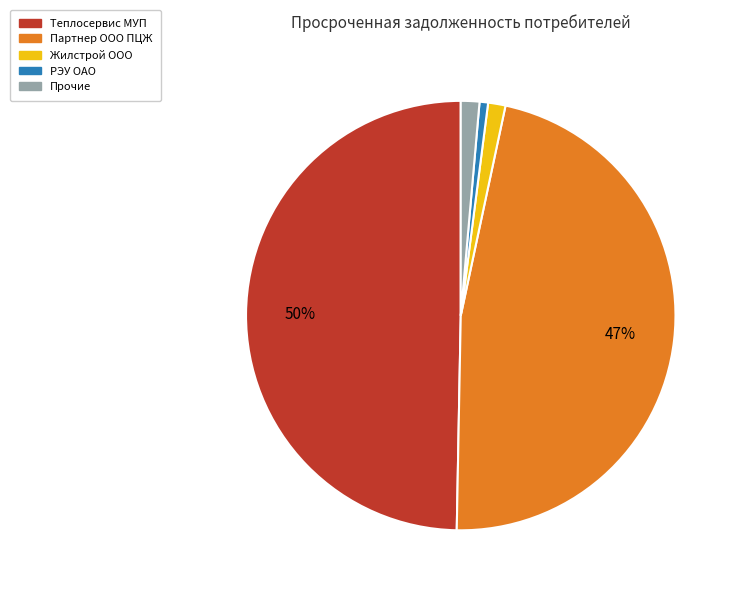

To the nearest percent, what is the average slice percentage?

20%